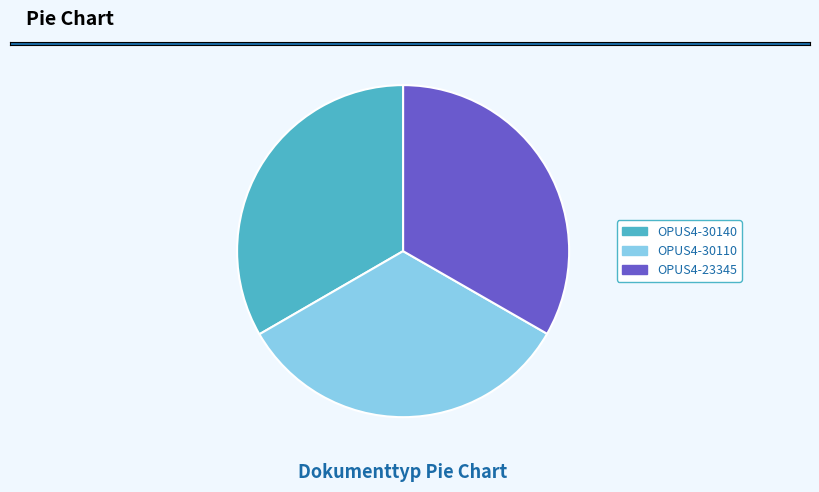

Does OPUS4-30140 account for over 50% of the chart?

No